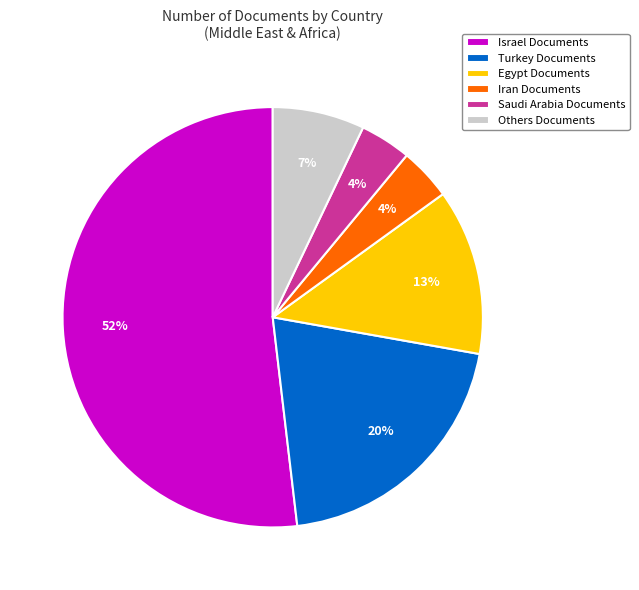

Which category has the biggest portion of the pie?

Israel Documents